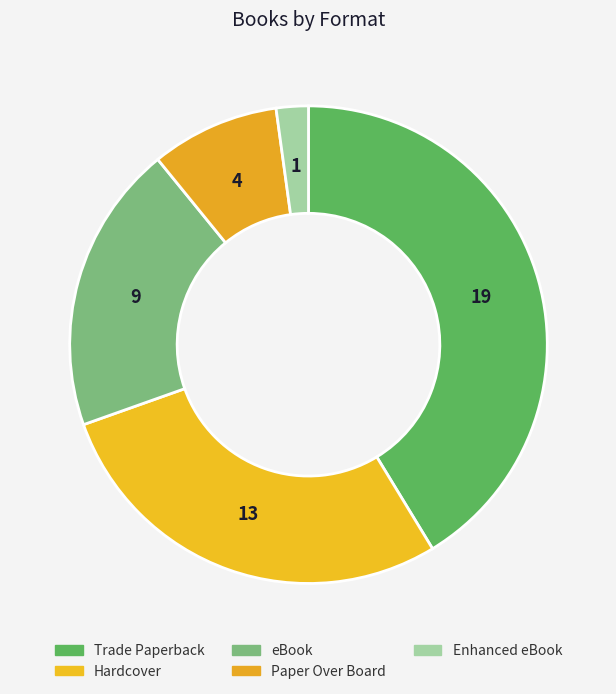

Is it true that Hardcover is 28% of the pie?

True